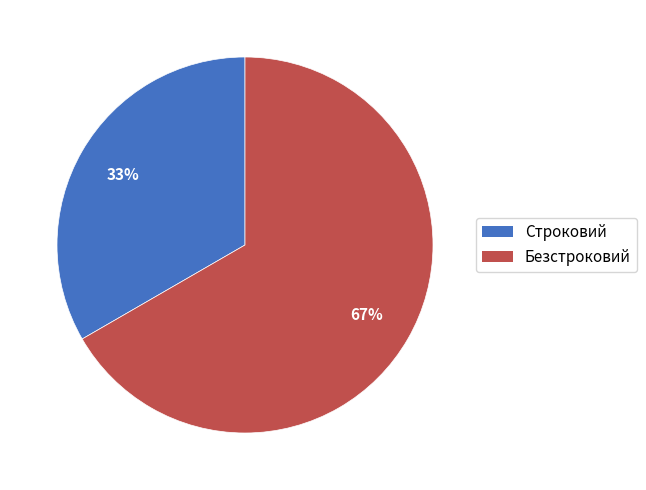

Which has a higher value, Строковий or Безстроковий?

Безстроковий